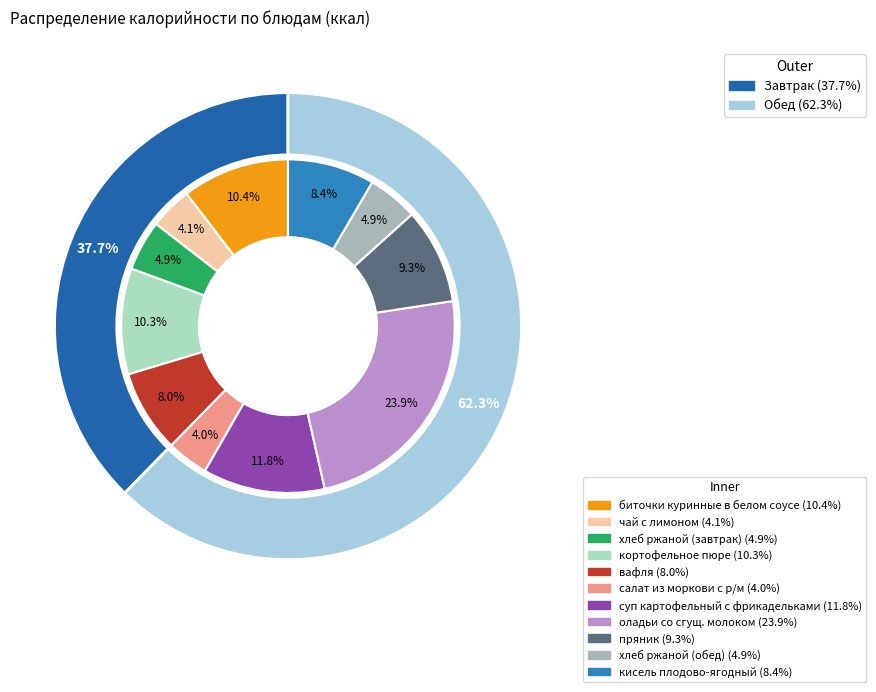

Approximately how many times larger is the value at хлеб ржаной (завтрак) compared to вафля?

0.6